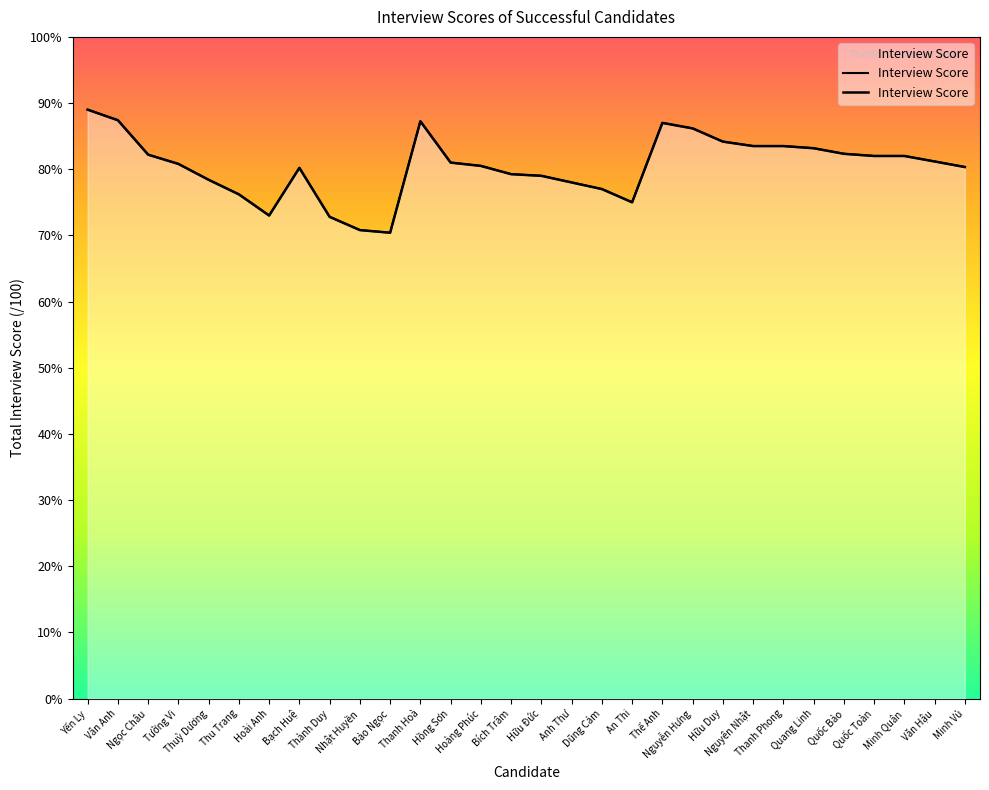

Reading left to right, list all the values displayed in this chart.

89.0	87.4	82.2	80.8	78.4	76.2	73.0	80.2	72.8	70.8	70.4	87.2	81.0	80.5	79.2	79.0	78.0	77.0	75.0	87.0	86.2	84.2	83.5	83.5	83.2	82.3	82.0	82.0	81.2	80.3